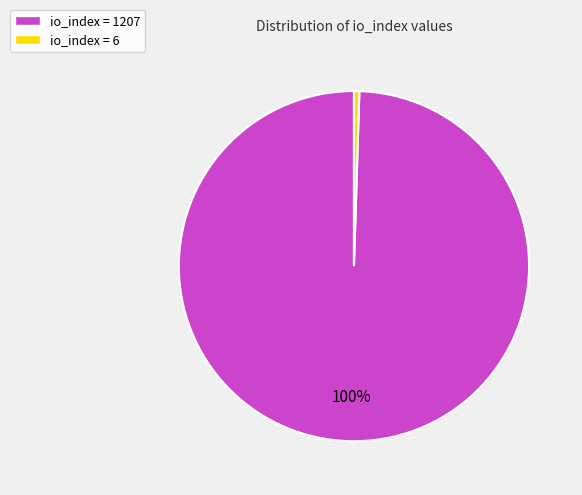

To the nearest percent, what is the average slice percentage?

50%